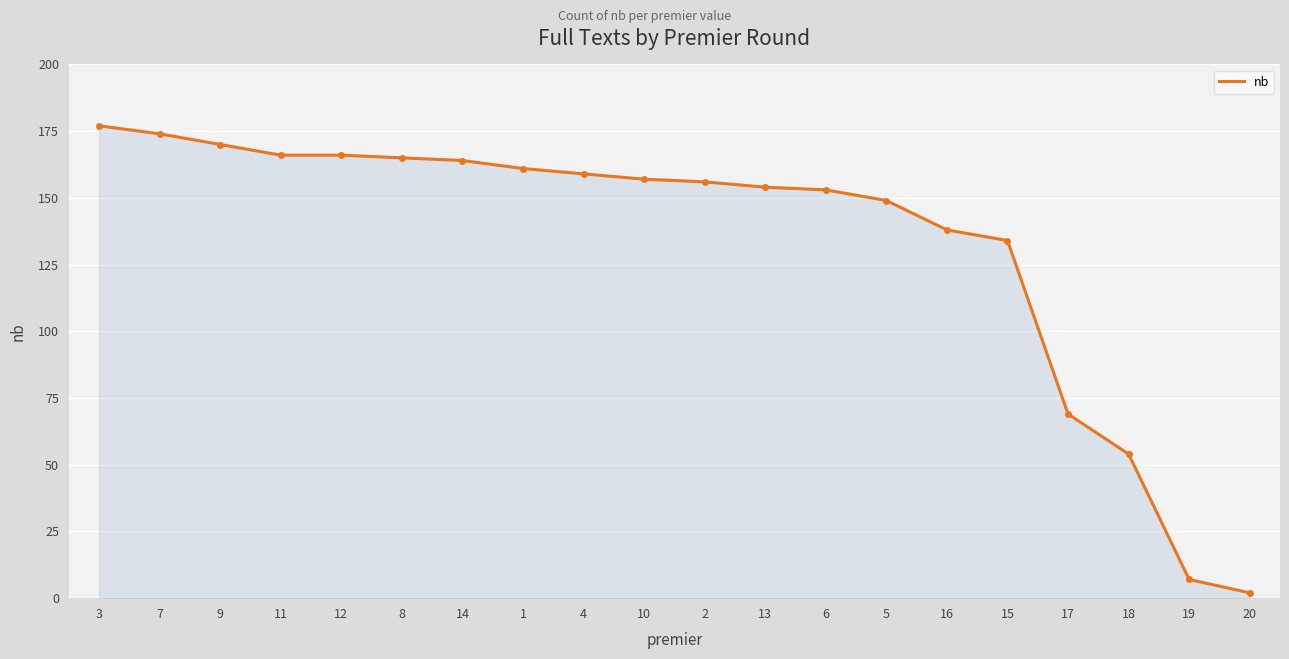

Reading left to right, transcribe all the data shown in this chart.

177	174	170	166	166	165	164	161	159	157	156	154	153	149	138	134	69	54	7	2